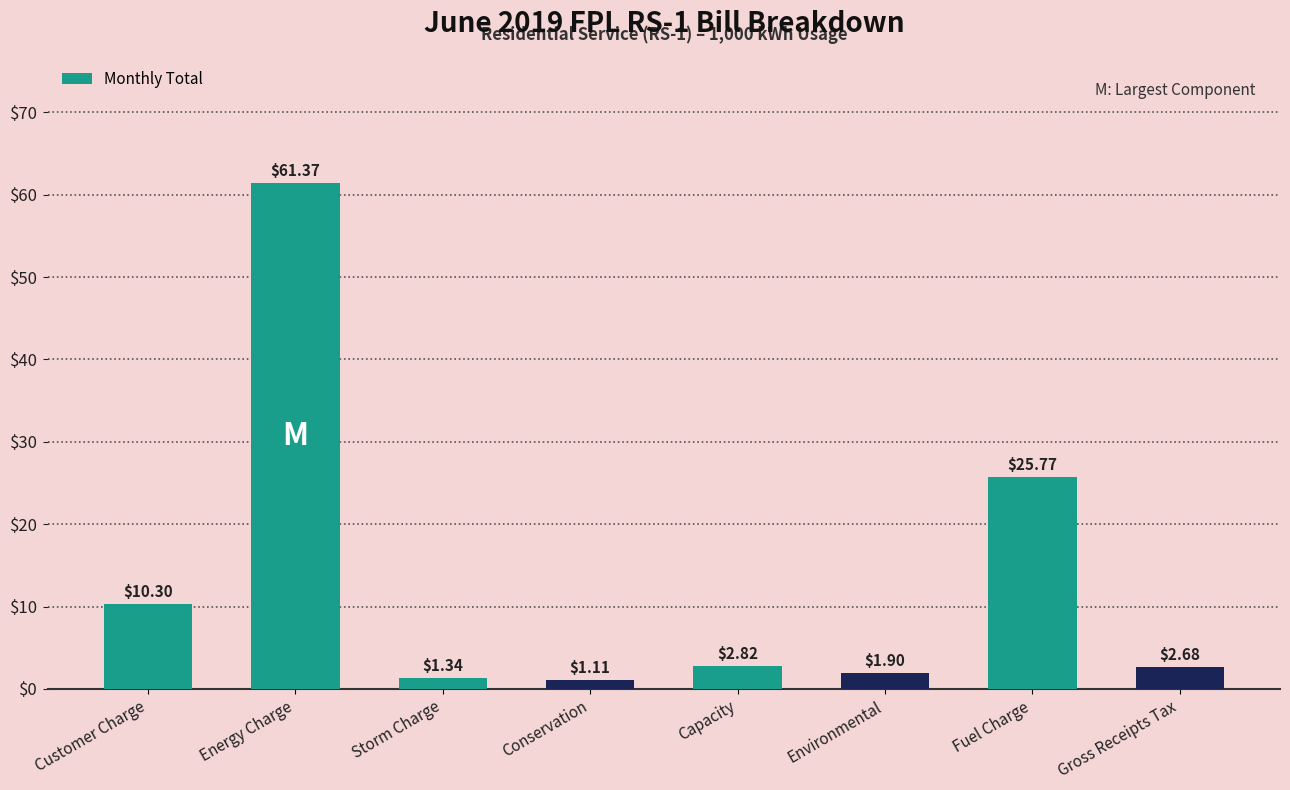

What is the label of the 4th bar from the right?

Capacity